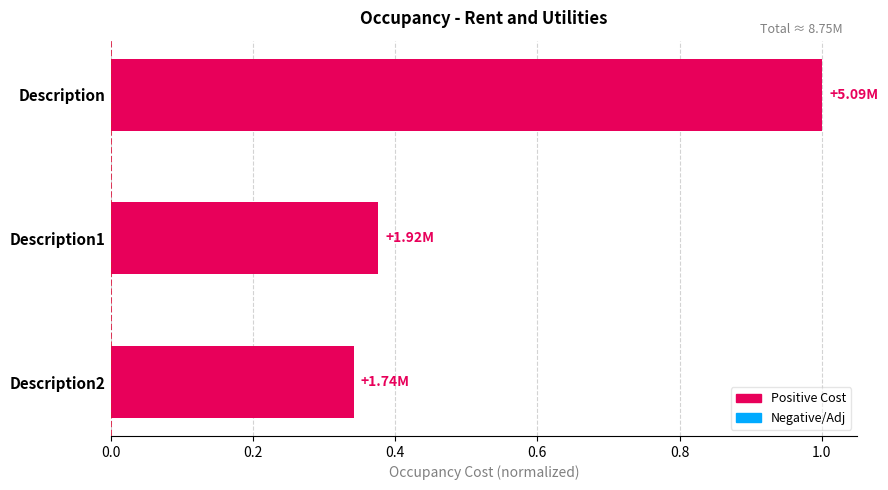

Which category has the highest value across all series?

Description